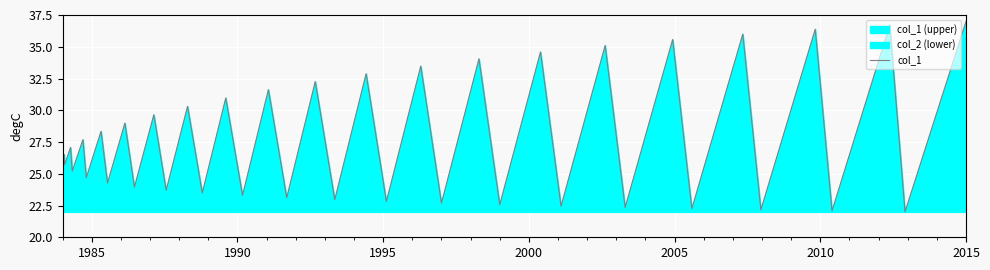

How many points are lower than both their immediate neighbors (excluding endpoints)?

19